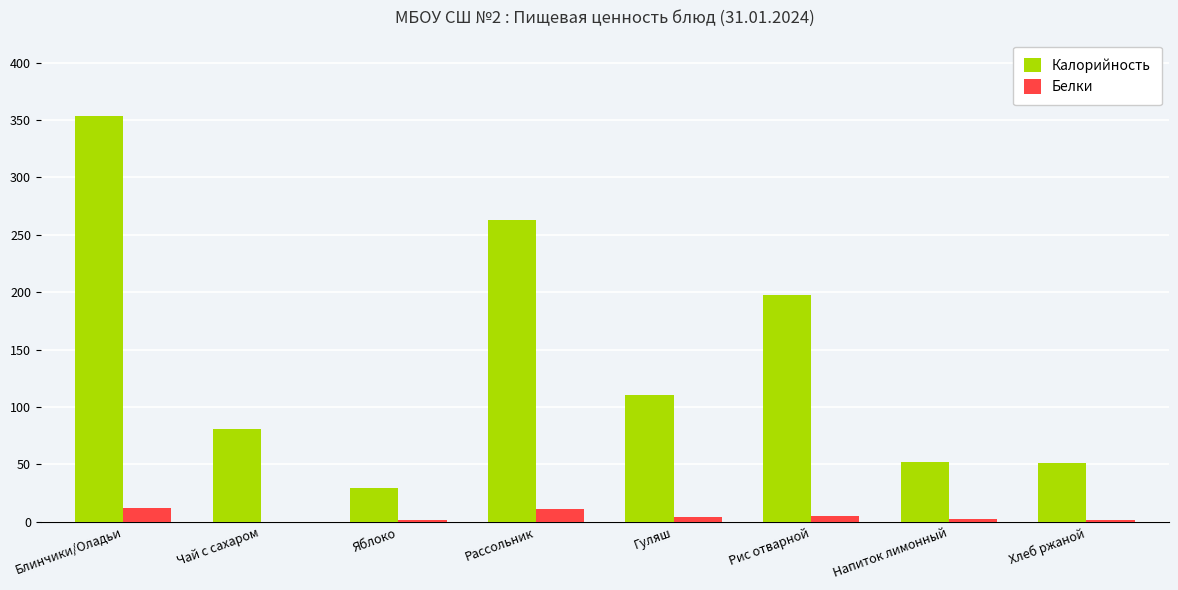

What is the total value across all series at Гуляш?

114.6